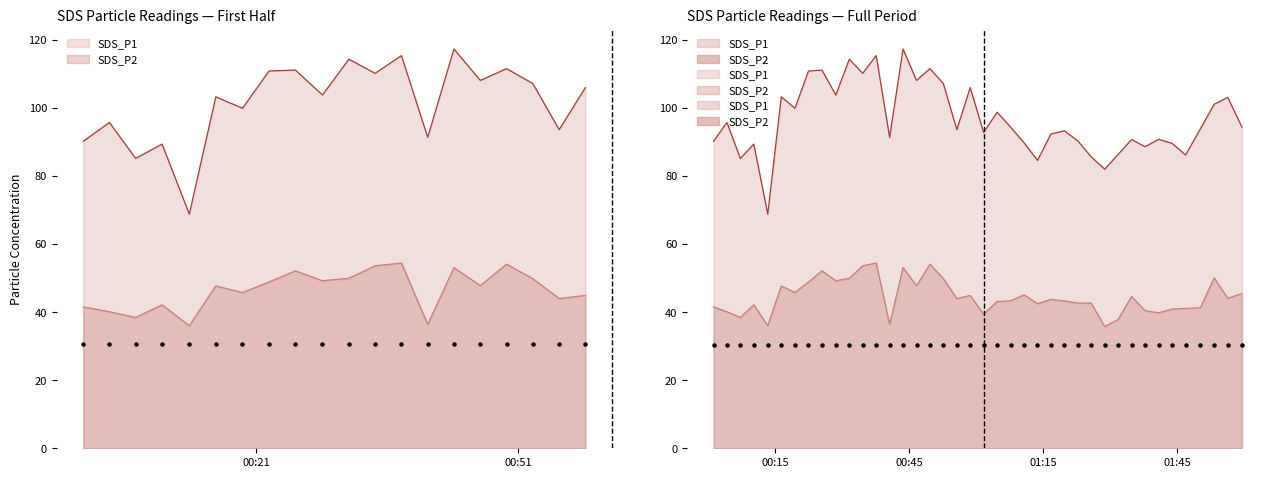

At how many categories does at least one series exceed 82?

39